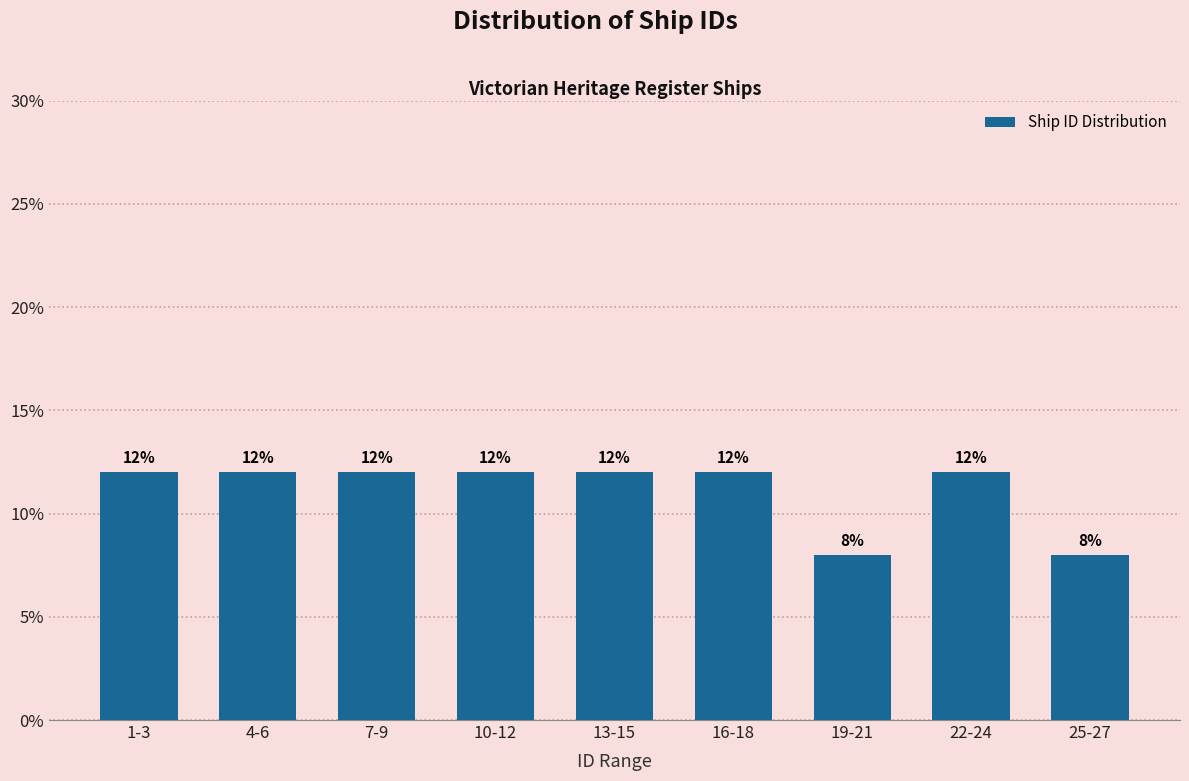

Reading left to right, what are all the values shown in this chart?

12	12	12	12	12	12	8	12	8